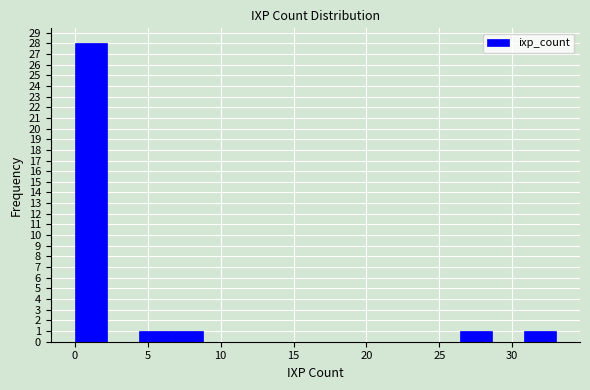

Over which range of the x-axis is the bar tallest?

0.0 to 2.2